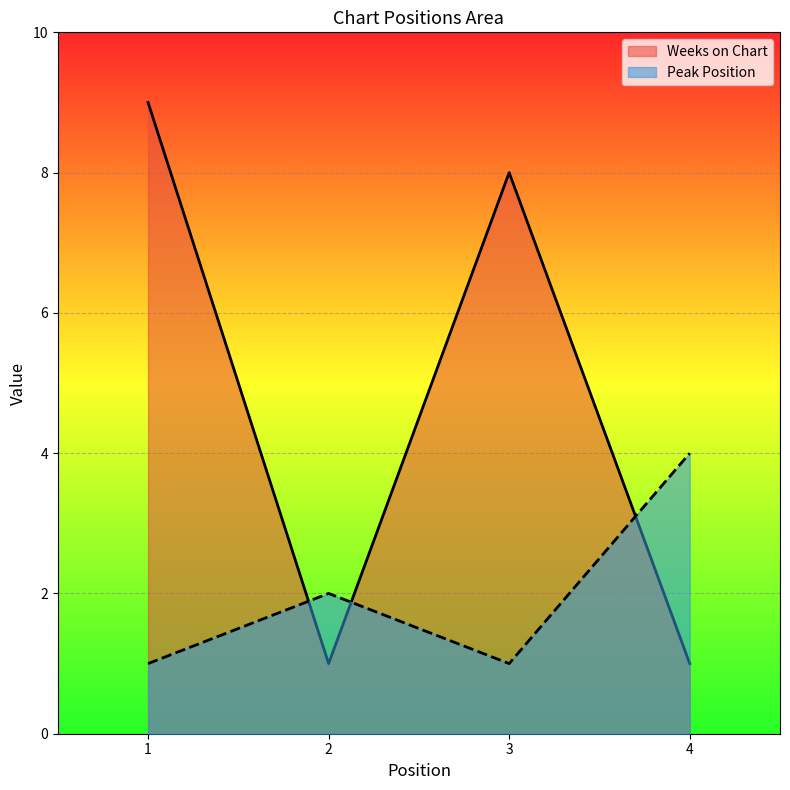

Which category has the lowest value in the Peak Position series?

1